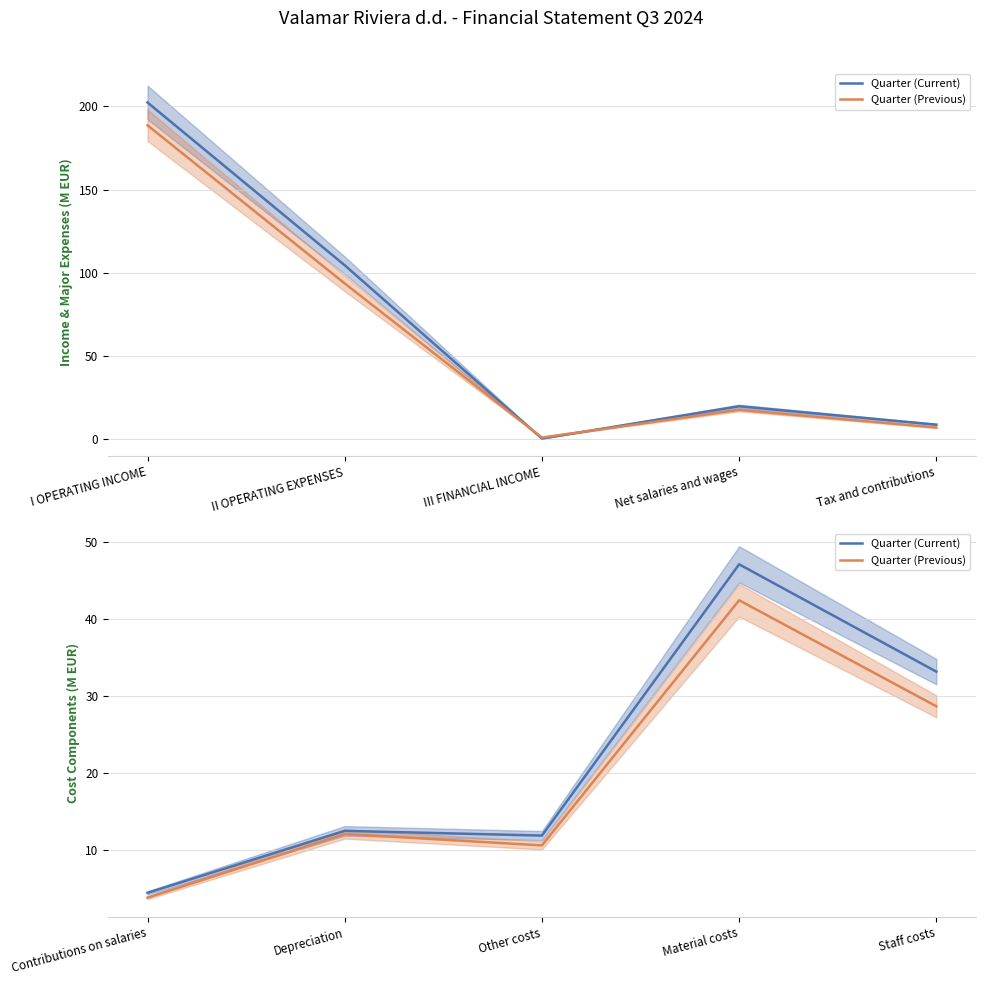

Is the value of Quarter (Current) at Other costs greater than the value of Quarter (Previous) at Other costs?

Yes